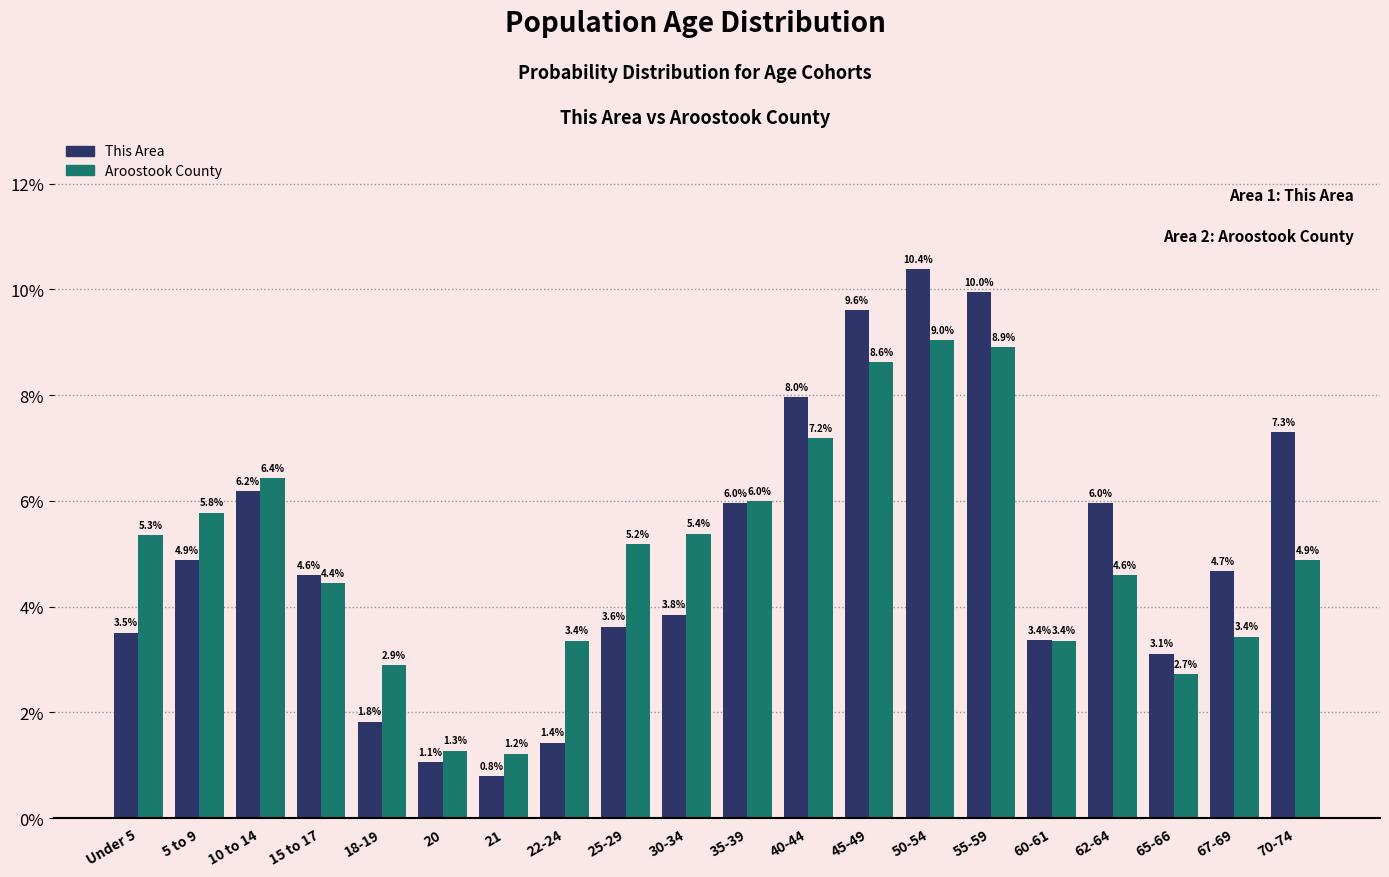

Reading left to right, list all the values displayed in this chart.

This Area: Under 5=3.5	5 to 9=4.9	10 to 14=6.2	15 to 17=4.6	18-19=1.8	20=1.1	21=0.8	22-24=1.4	25-29=3.6	30-34=3.8	35-39=6.0	40-44=8.0	45-49=9.6	50-54=10.4	55-59=10.0	60-61=3.4	62-64=6.0	65-66=3.1	67-69=4.7	70-74=7.3
Aroostook County: Under 5=5.3	5 to 9=5.8	10 to 14=6.4	15 to 17=4.4	18-19=2.9	20=1.3	21=1.2	22-24=3.4	25-29=5.2	30-34=5.4	35-39=6.0	40-44=7.2	45-49=8.6	50-54=9.0	55-59=8.9	60-61=3.4	62-64=4.6	65-66=2.7	67-69=3.4	70-74=4.9